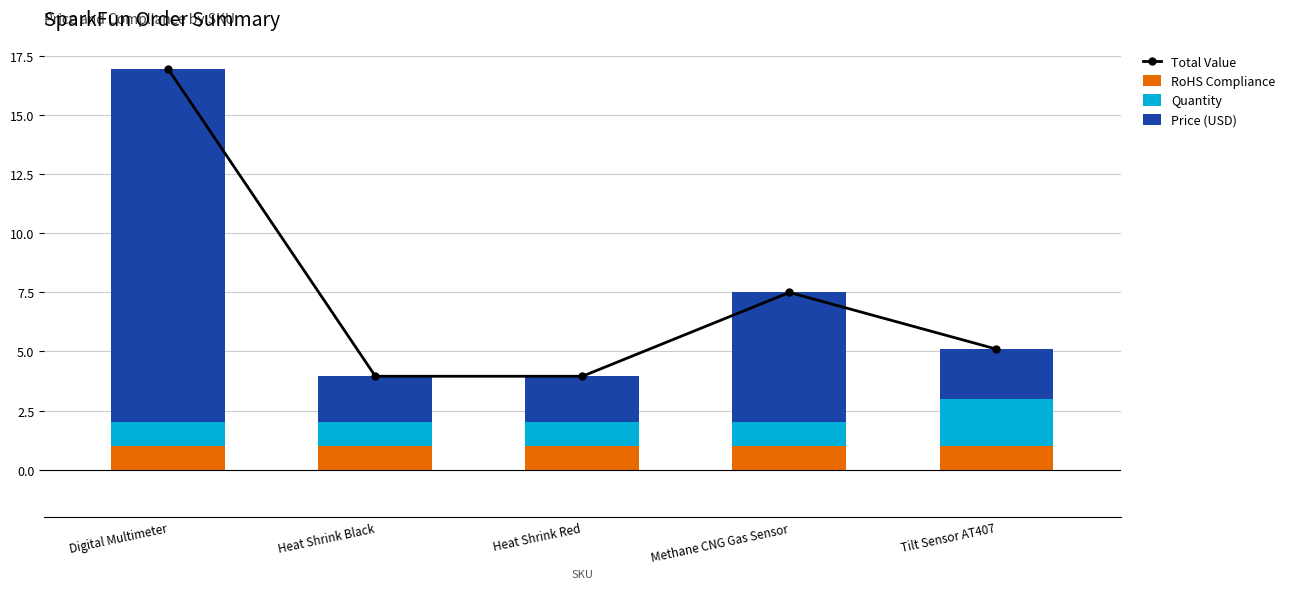

True or false: Price (USD) has a value of 2.1 at Methane CNG Gas Sensor.

False